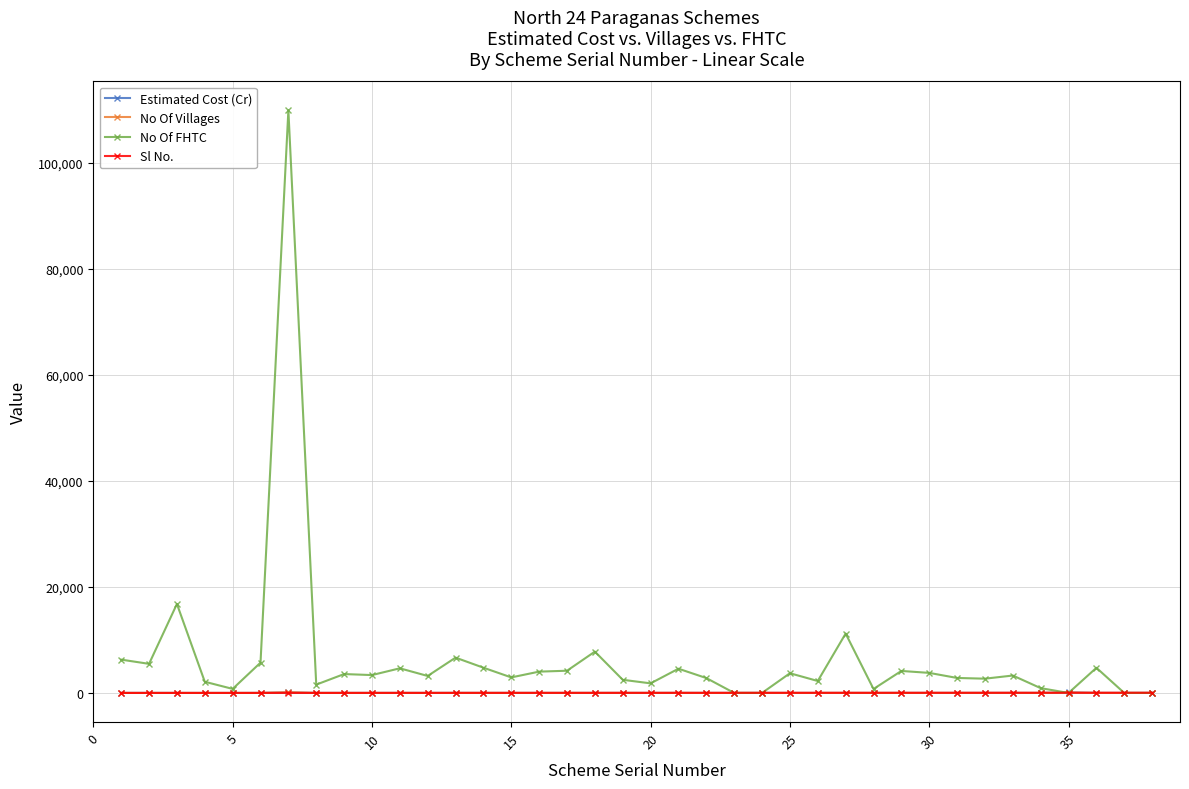

What is the value of the No Of FHTC point at the 6th from the left?

5714.0